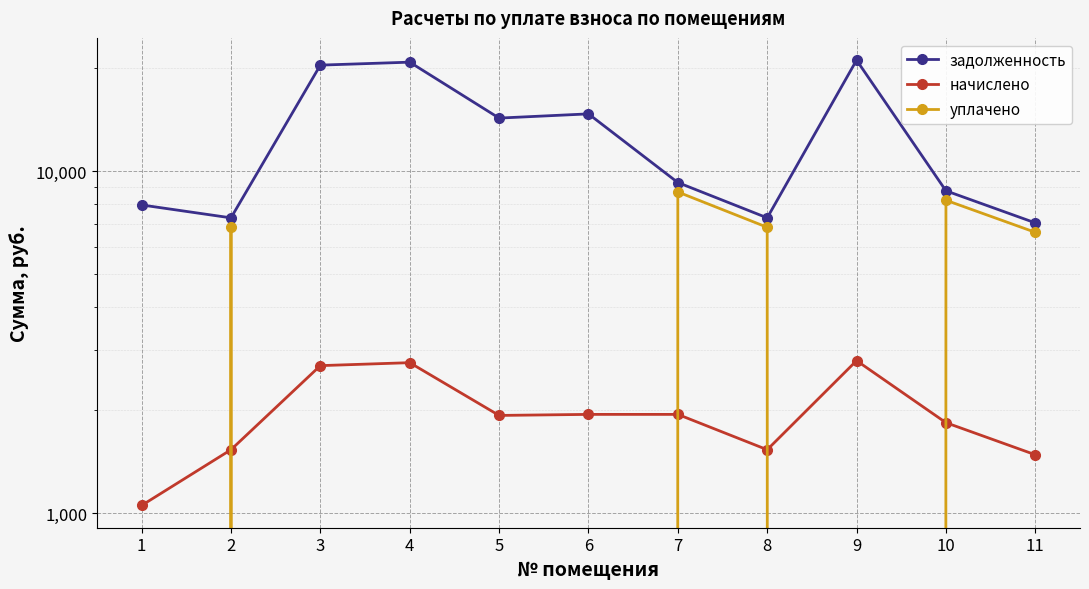

The value of начислено at 5 is 1932.4. True or false?

True